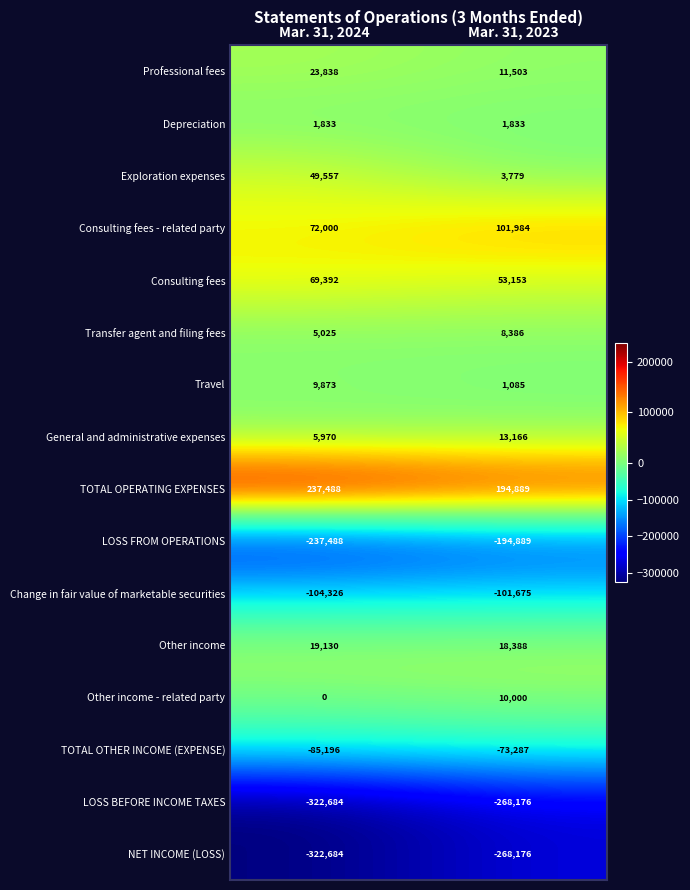

Which category has the lowest value in the Travel series?

Mar. 31, 2023